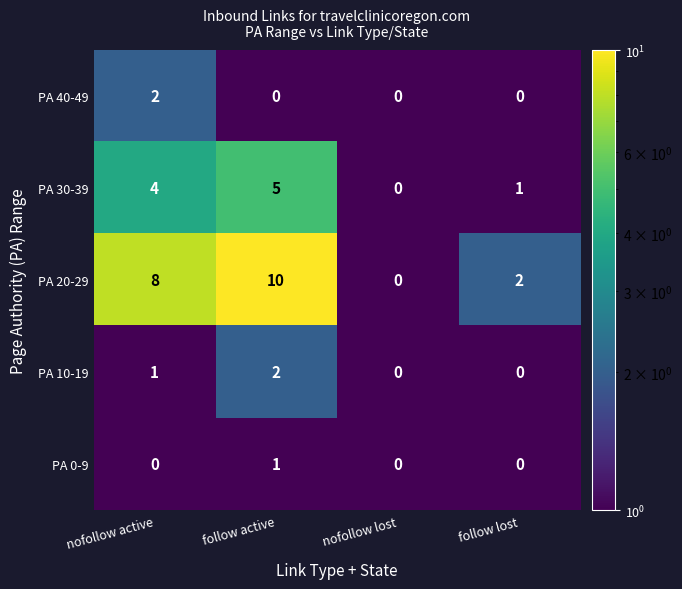

Rank the categories by PA 20-29 value from highest to lowest.

follow active, nofollow active, follow lost, nofollow lost